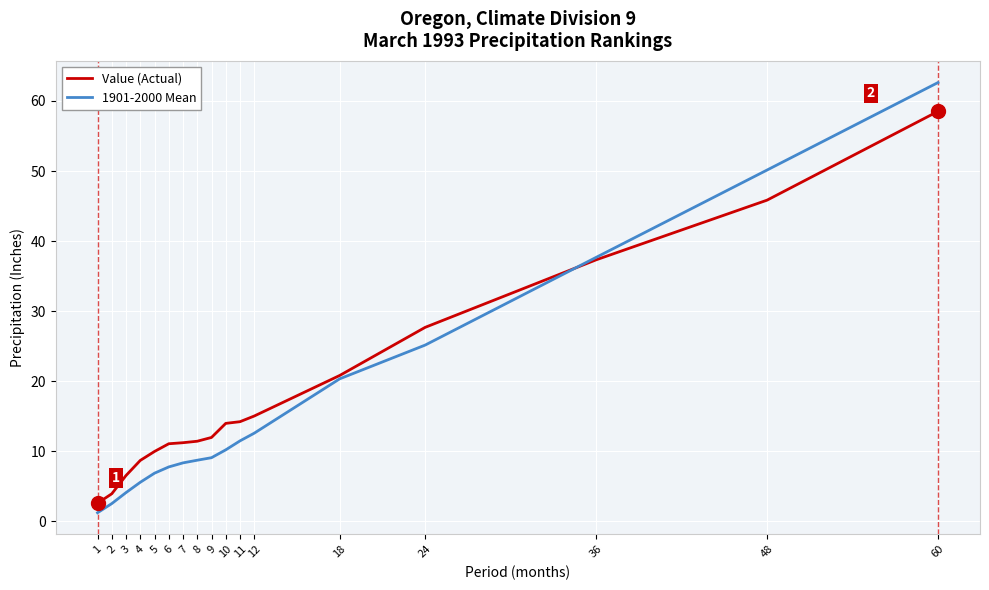

Which series changed the most between 2 and 60?

1901-2000 Mean